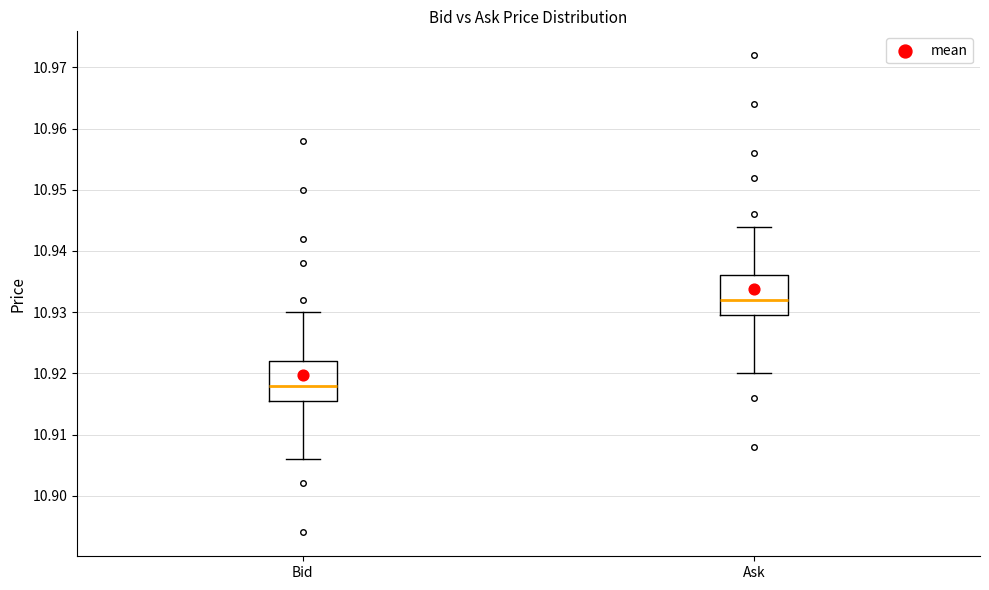

Which box has the highest median line?

Ask